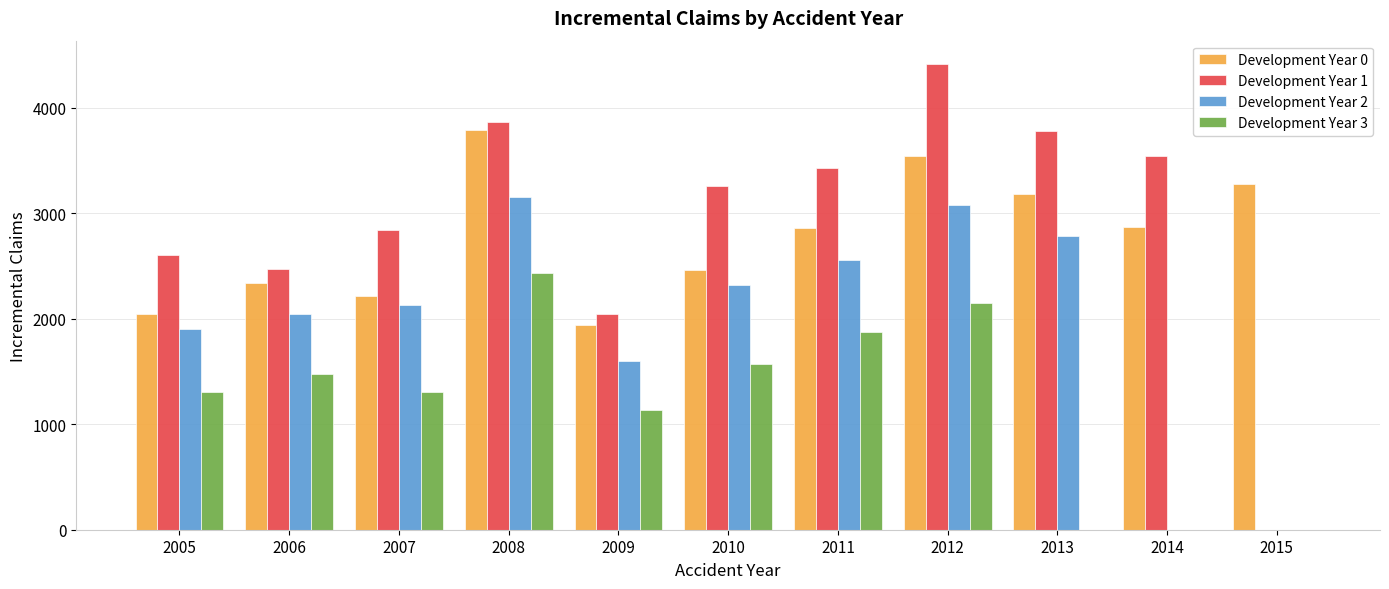

True or false: Development Year 3 has a value of 0 at 2013.

True